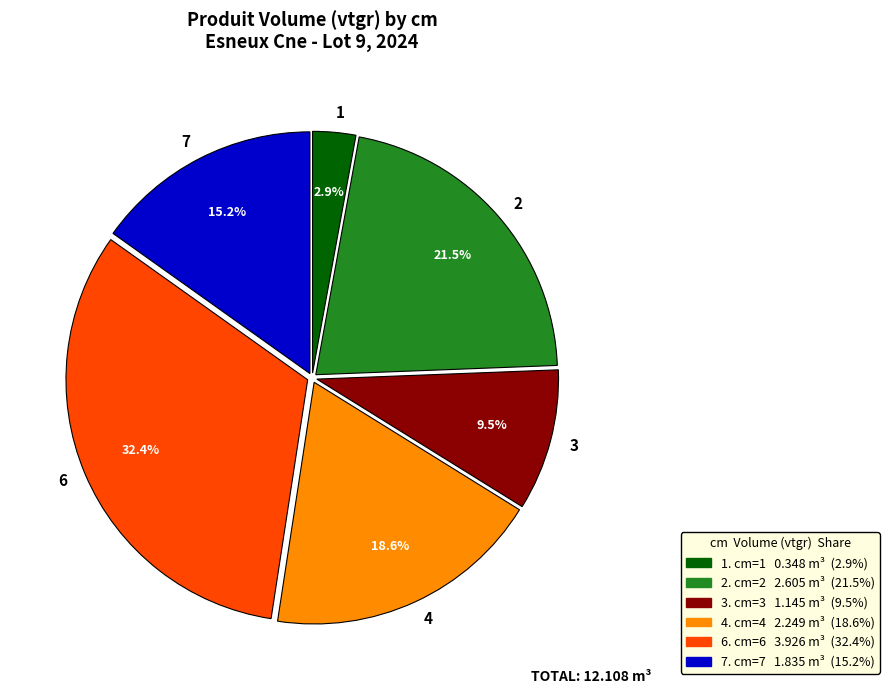

Which slice is the smallest?

1